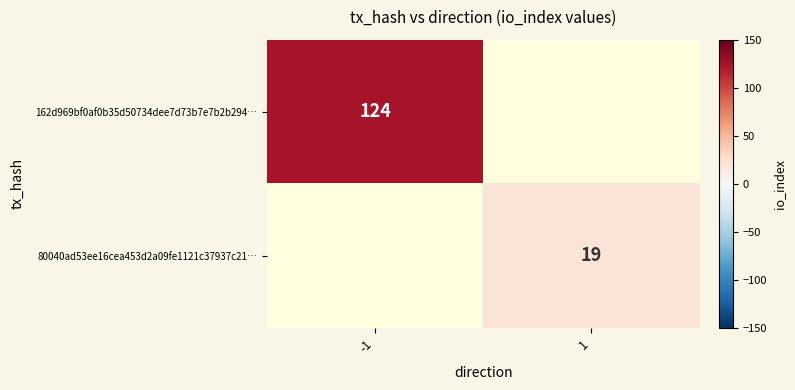

True or false: 80040ad53ee16cea453d2a09fe1121c37937c21… has a value of 12 at 1.

False